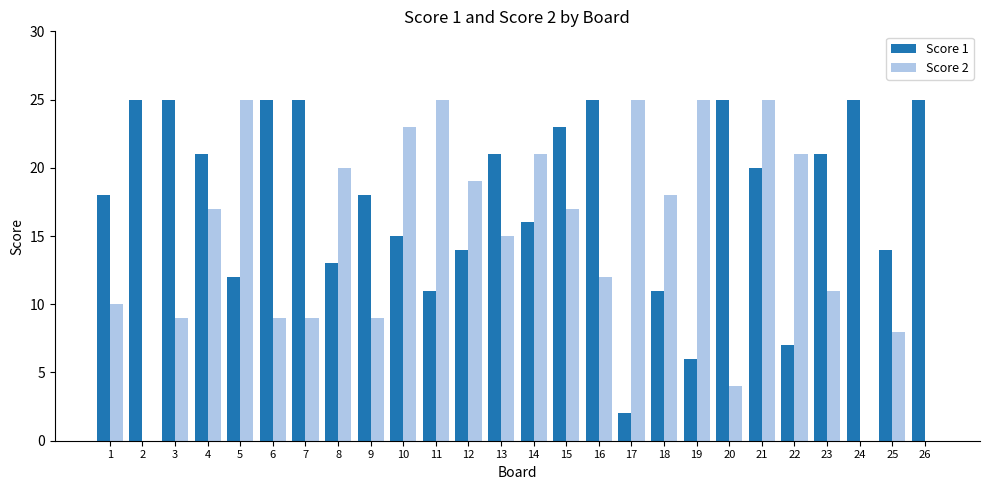

Is the value of Score 1 at 7 greater than the value of Score 2 at 7?

Yes